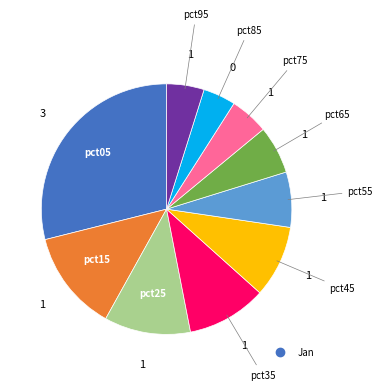

Is there a majority slice in this chart?

No